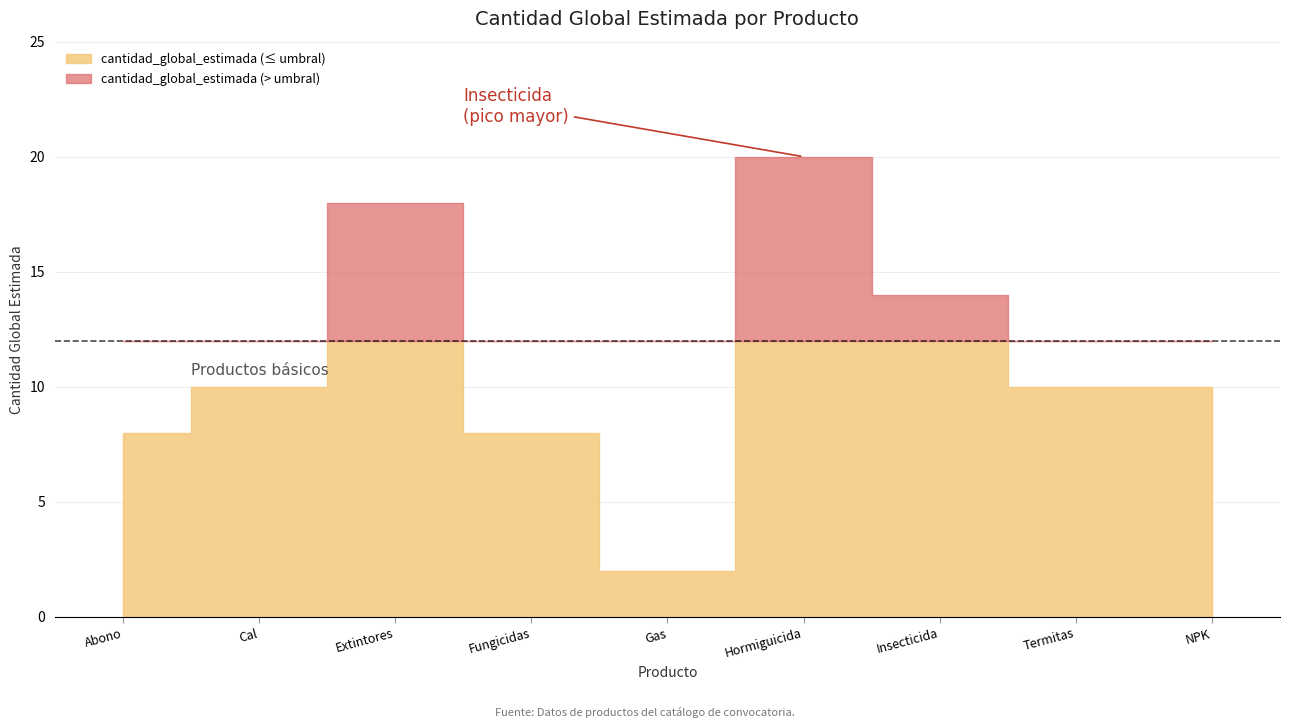

True or false: the data shows 10 at 10171605
NPK.

True